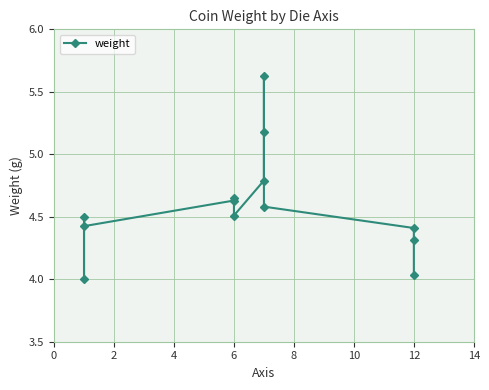

Count the number of data series in this chart.

1